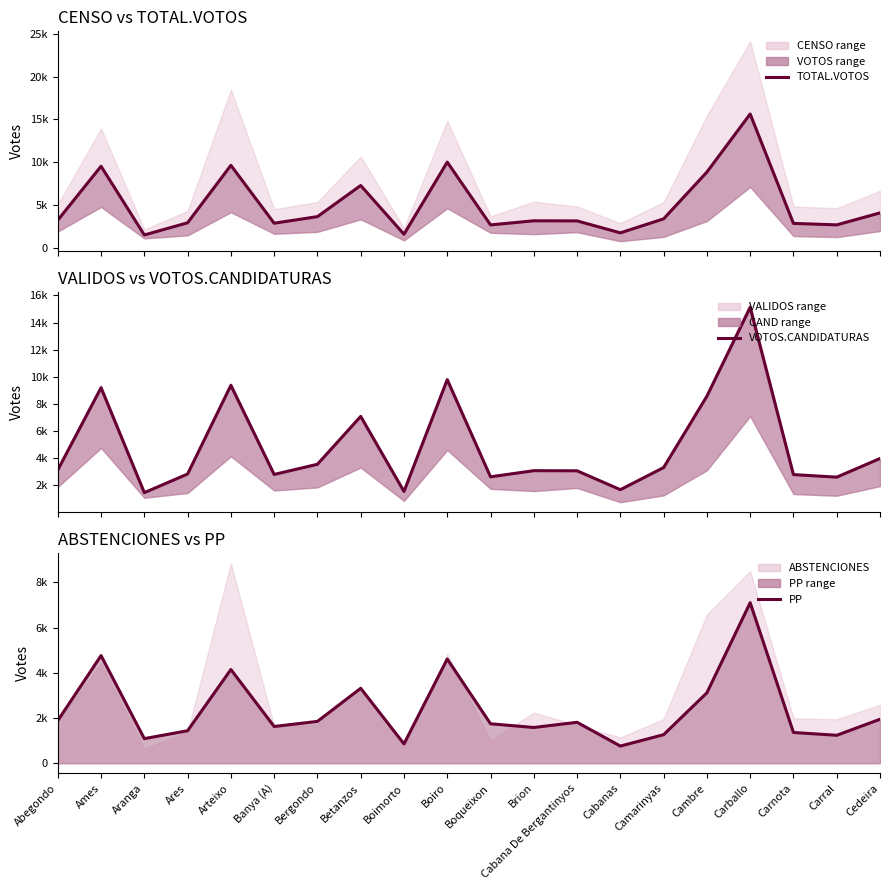

What is the difference between the PP values at Camarinyas and Bergondo?

587